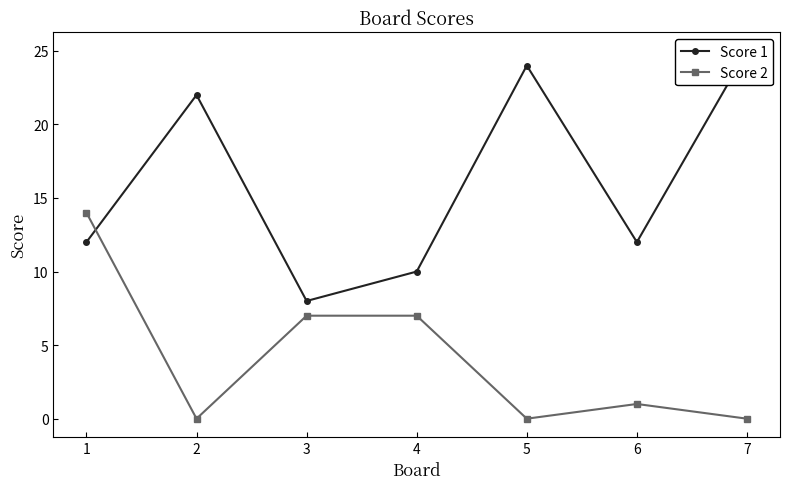

The value of Score 2 at 2 is 0. True or false?

True